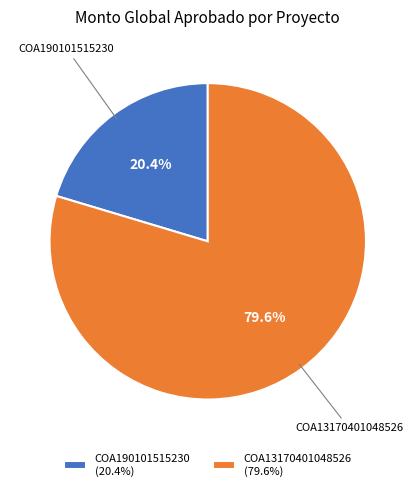

Do COA13170401048526 and COA190101515230 together represent more than half of the pie?

Yes